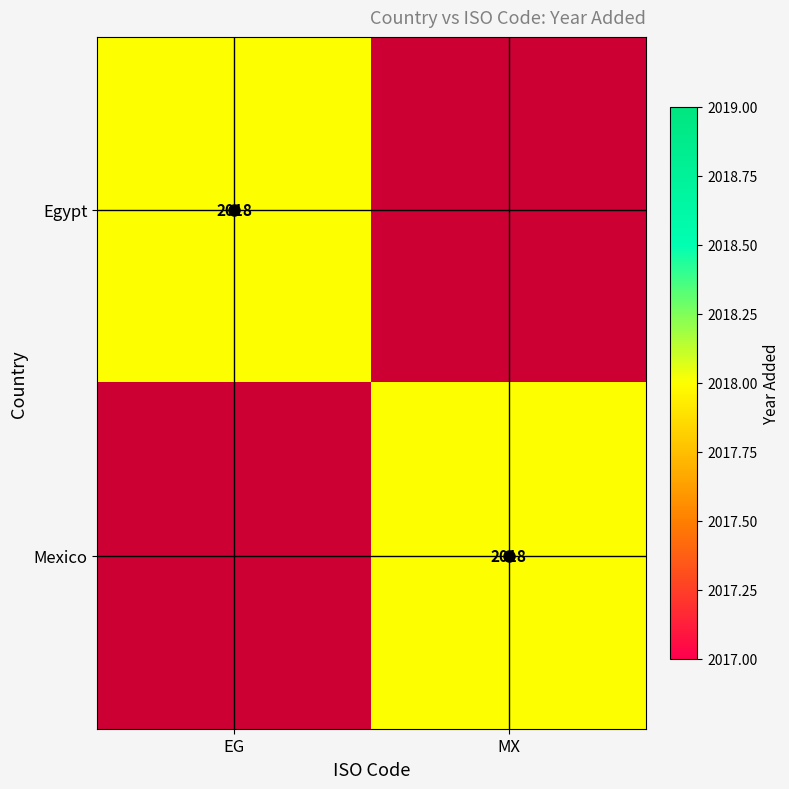

True or false: Egypt has a value of 2018 at EG.

True